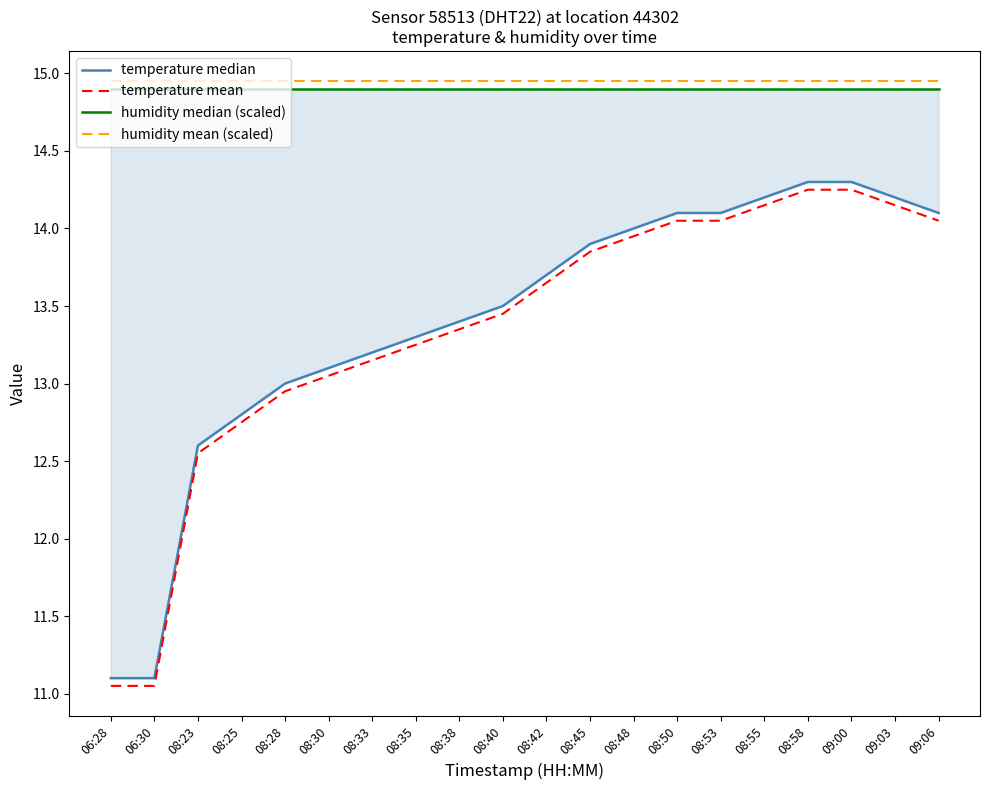

What are all the series names shown in the legend?

temperature median, temperature mean, humidity median (scaled), humidity mean (scaled)